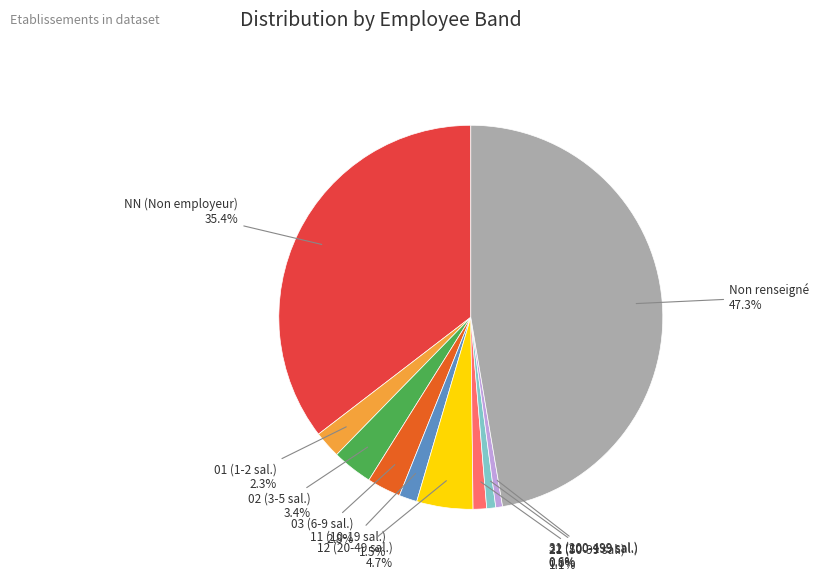

How much of the chart is everything except 03 (6-9 sal.)?

97.2%